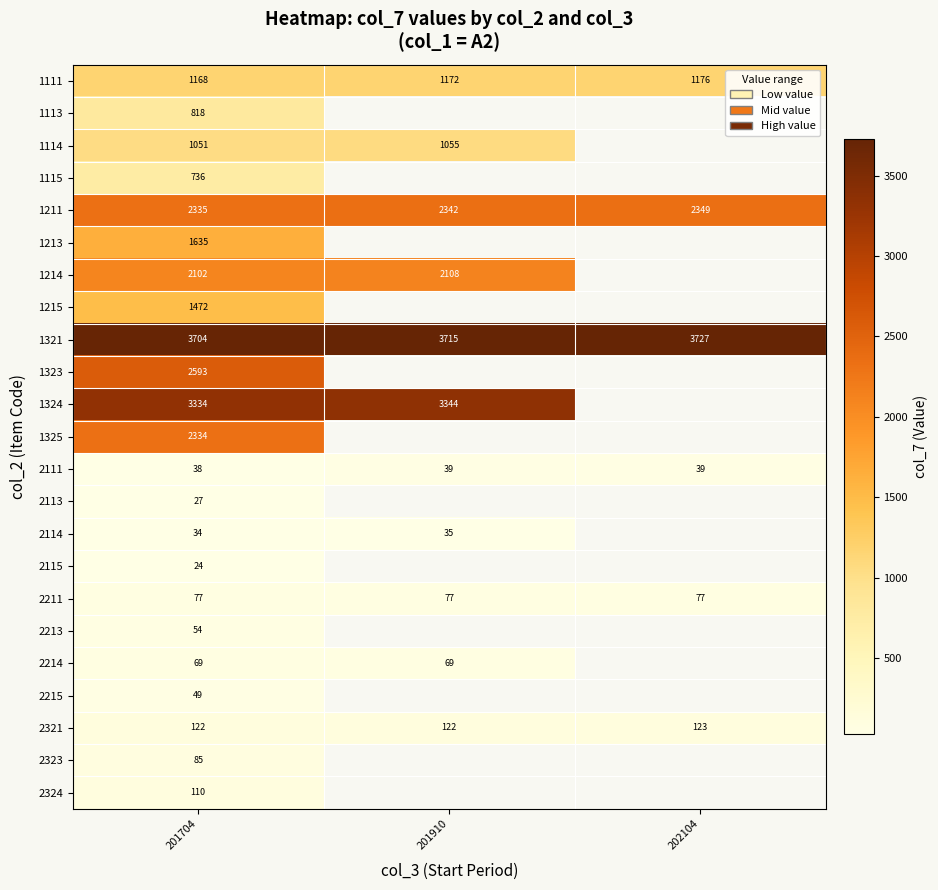

What is the difference between the highest and lowest values at 201704?

3680